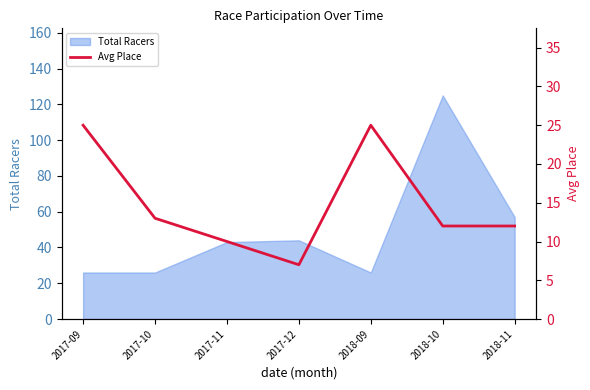

The value at 2017-09 is 43. True or false?

False